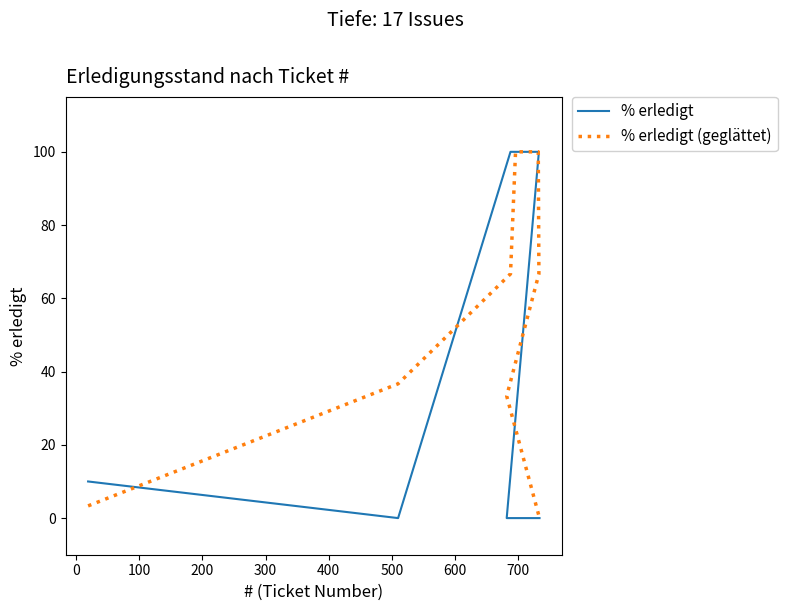

After their last crossing, which series has the higher values: % erledigt (geglättet) or % erledigt?

% erledigt (geglättet)